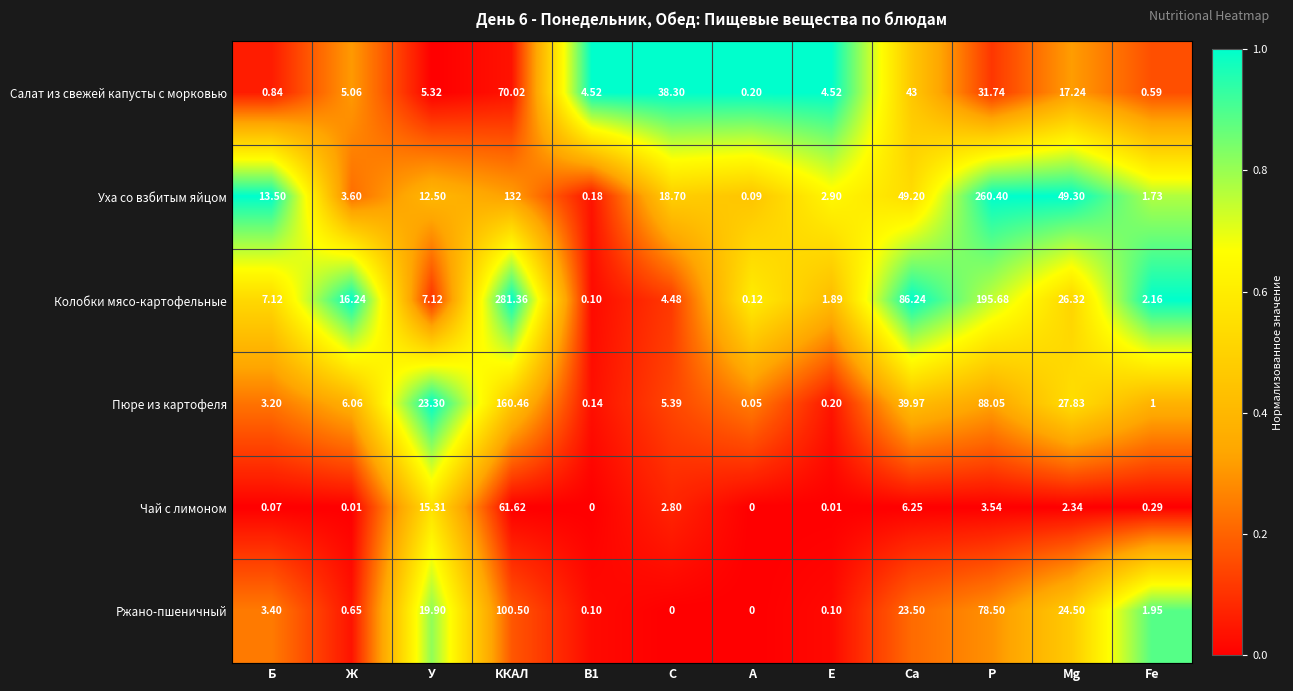

Which category has the lowest value in the Пюре из картофеля series?

А